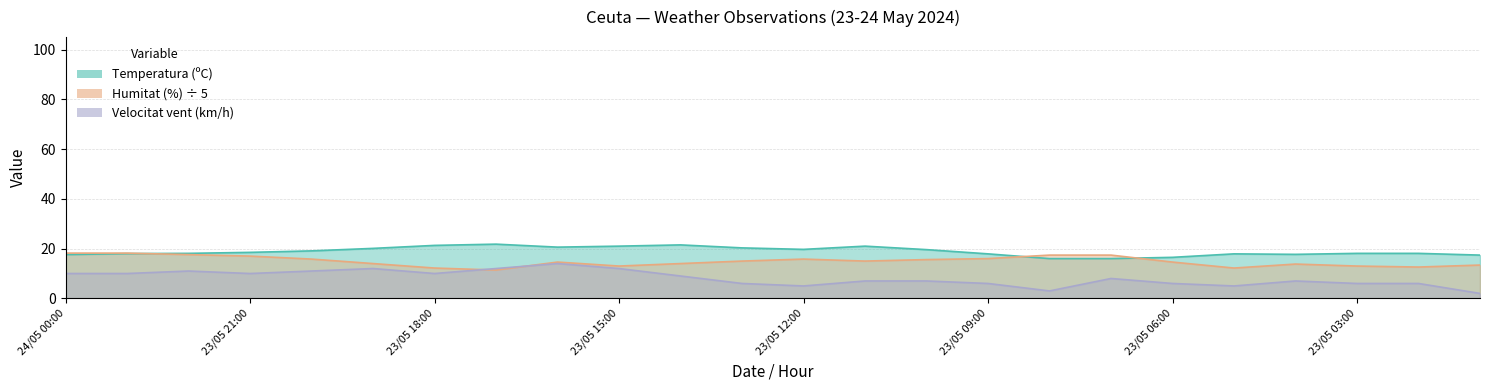

Reading left to right, transcribe all the data shown in this chart.

Temperatura (ºC): 24/05 00:00=17.6	23/05 23:00=18.0	23/05 22:00=18.1	23/05 21:00=18.5	23/05 20:00=19.1	23/05 19:00=20.1	23/05 18:00=21.3	23/05 17:00=21.8	23/05 16:00=20.6	23/05 15:00=21.0	23/05 14:00=21.5	23/05 13:00=20.3	23/05 12:00=19.7	23/05 11:00=21.0	23/05 10:00=19.6	23/05 09:00=17.9	23/05 08:00=16.0	23/05 07:00=16.0	23/05 06:00=16.5	23/05 05:00=17.9	23/05 04:00=17.7	23/05 03:00=18.1	23/05 02:00=18.1	23/05 01:00=17.4
Humitat (%): 24/05 00:00=18.2	23/05 23:00=18.2	23/05 22:00=17.6	23/05 21:00=17.0	23/05 20:00=15.8	23/05 19:00=14.0	23/05 18:00=12.2	23/05 17:00=11.4	23/05 16:00=14.6	23/05 15:00=13.0	23/05 14:00=14.0	23/05 13:00=15.0	23/05 12:00=15.8	23/05 11:00=15.0	23/05 10:00=15.6	23/05 09:00=16.0	23/05 08:00=17.4	23/05 07:00=17.4	23/05 06:00=14.6	23/05 05:00=12.2	23/05 04:00=13.8	23/05 03:00=13.0	23/05 02:00=12.6	23/05 01:00=13.4
Velocitat del vent (km/h): 24/05 00:00=10.0	23/05 23:00=10.0	23/05 22:00=11.0	23/05 21:00=10.0	23/05 20:00=11.0	23/05 19:00=12.0	23/05 18:00=10.0	23/05 17:00=12.0	23/05 16:00=14.0	23/05 15:00=12.0	23/05 14:00=9.0	23/05 13:00=6.0	23/05 12:00=5.0	23/05 11:00=7.0	23/05 10:00=7.0	23/05 09:00=6.0	23/05 08:00=3.0	23/05 07:00=8.0	23/05 06:00=6.0	23/05 05:00=5.0	23/05 04:00=7.0	23/05 03:00=6.0	23/05 02:00=6.0	23/05 01:00=2.0